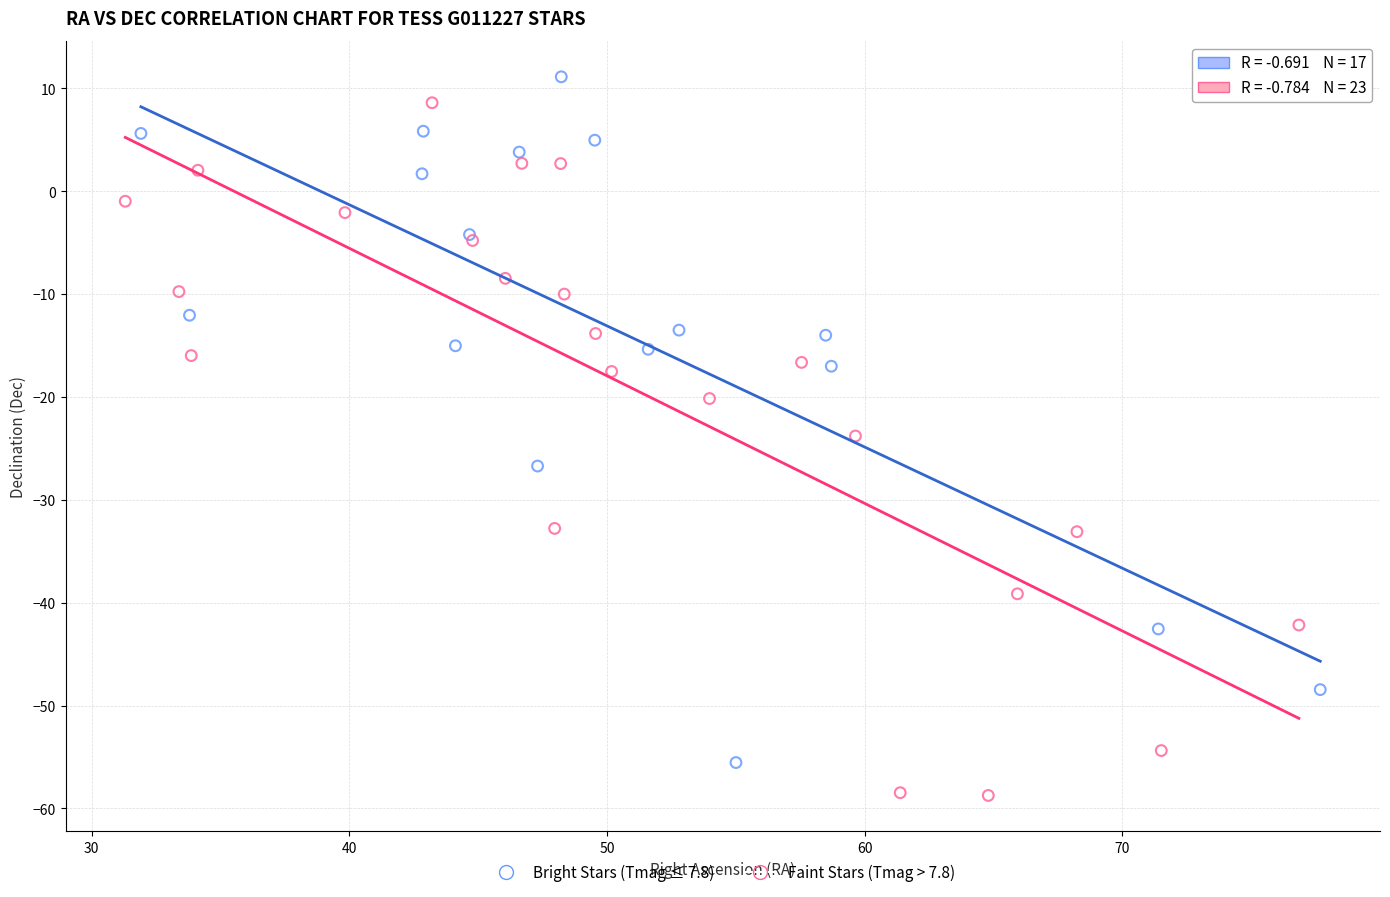

Which series contains the highest Y value?

Bright Stars (Tmag ≤ 7.8)